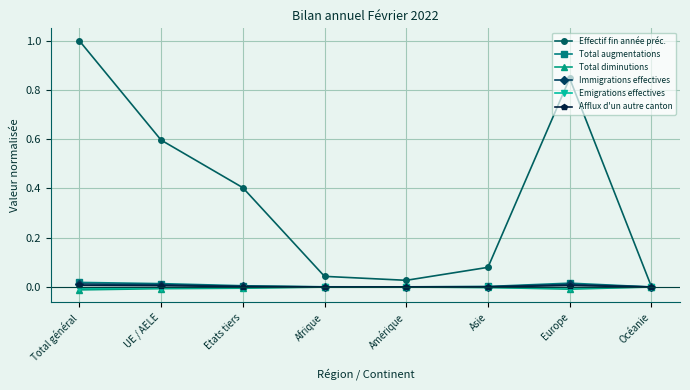

Which series has the widest spread of values?

Effectif fin année préc.